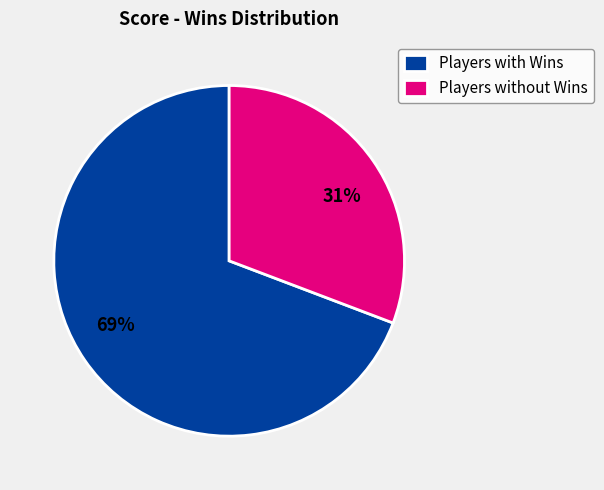

To the nearest percent, what is the combined percentage of 31% and 69%?

100%